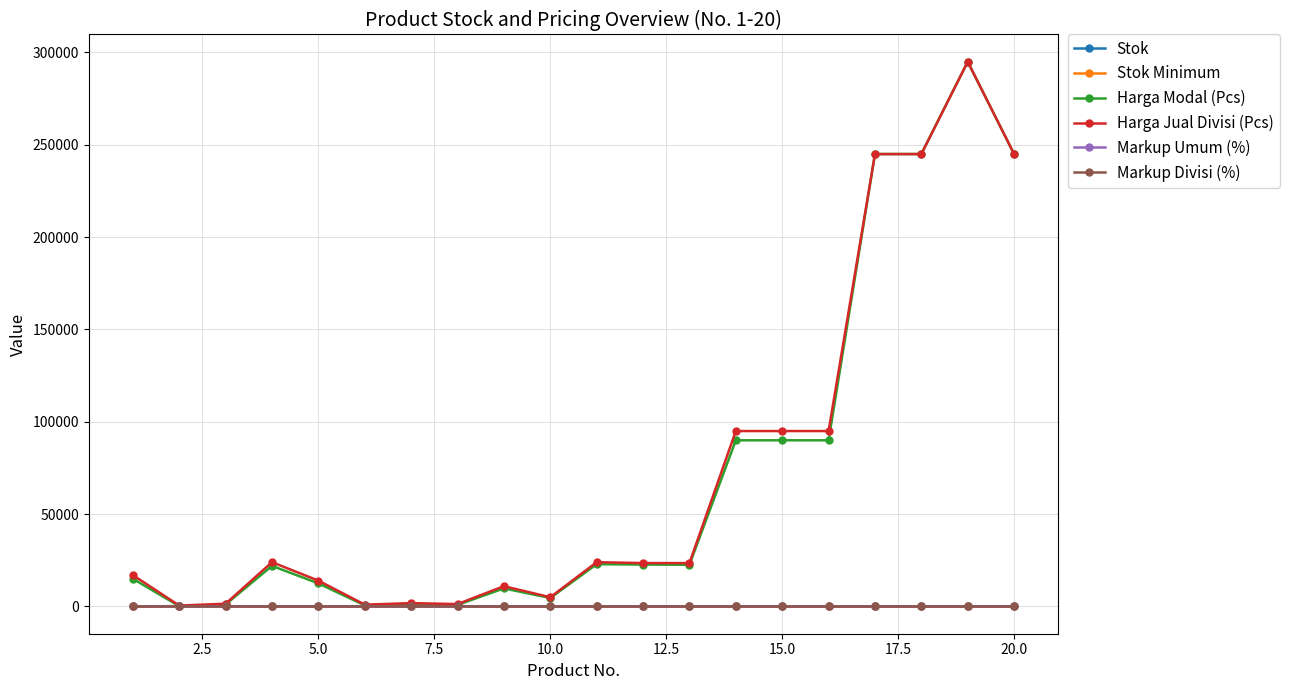

True or false: Harga Modal (Pcs) has more than 0 points higher than both neighbors.

True